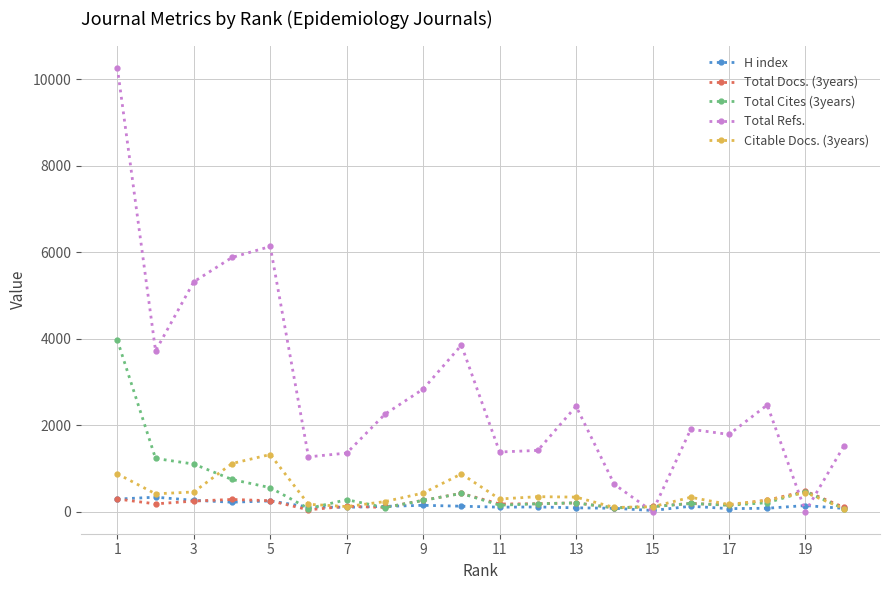

True or false: Total Refs. has more than 1 interior local peaks.

True